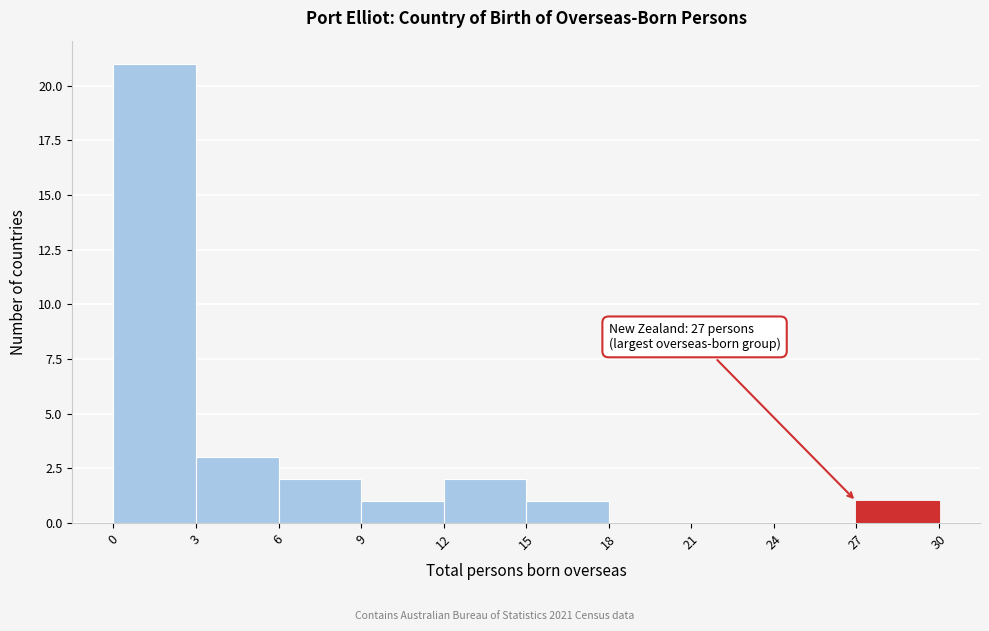

Over which range of the x-axis is the bar tallest?

0 to 3